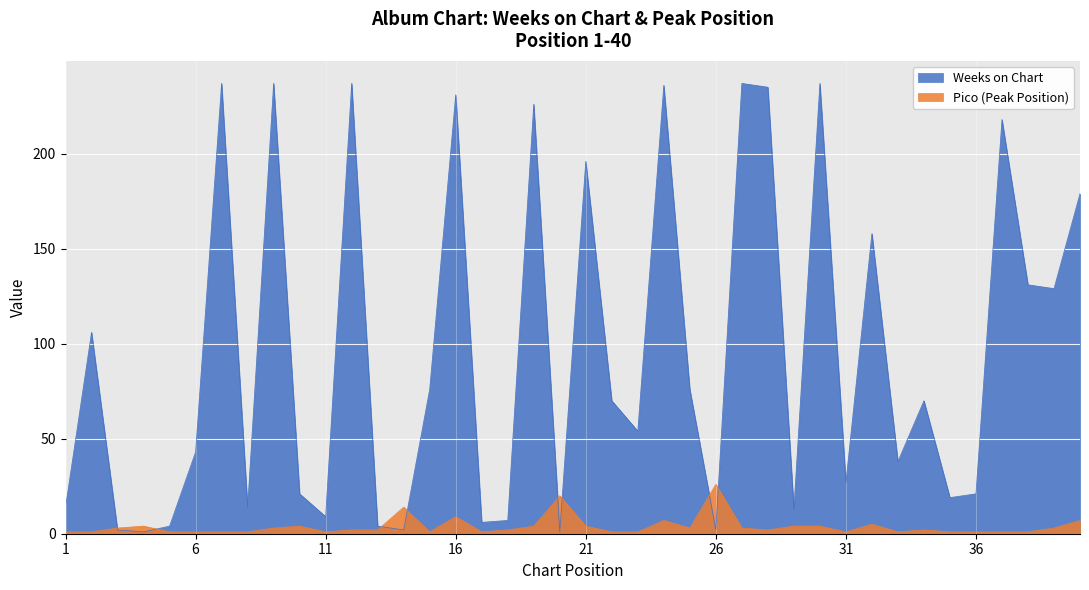

Rank the categories by Weeks on Chart value from lowest to highest.

4, 20, 3, 14, 26, 5, 13, 17, 18, 11, 29, 1, 8, 35, 10, 36, 31, 33, 6, 23, 22, 34, 15, 25, 2, 39, 38, 32, 40, 21, 37, 19, 16, 28, 24, 7, 9, 12, 27, 30